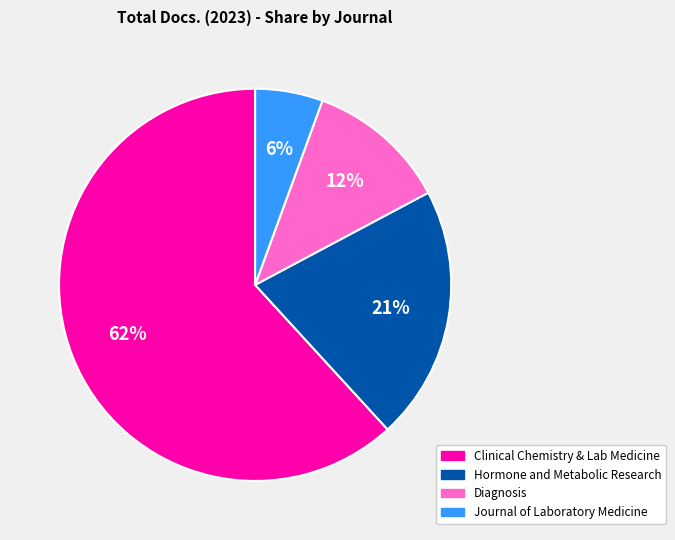

Is there a majority slice in this chart?

Yes